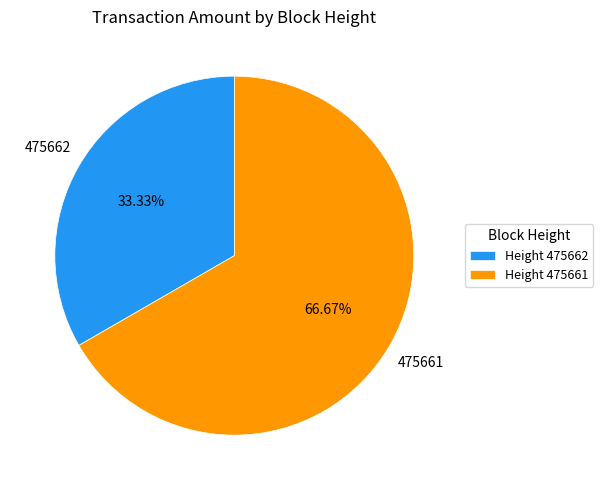

How many slices are in this pie chart?

2